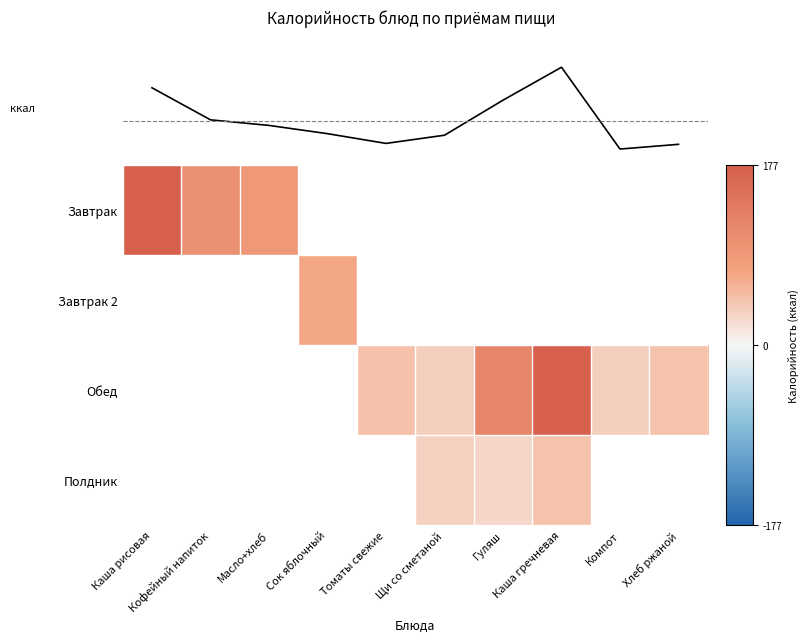

Which series changed the most between Каша рисовая and Сок яблочный?

mean(kcal)